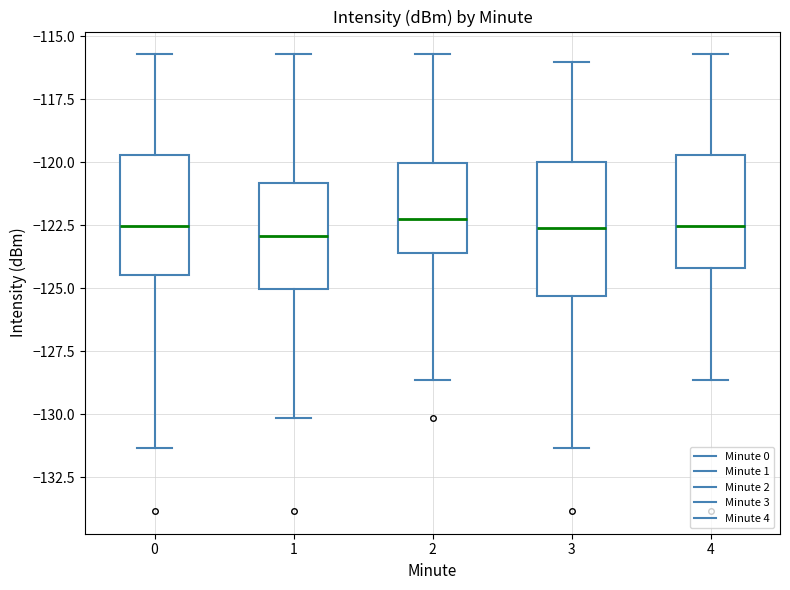

Where does the median line of the box at x = 0 sit on the y-axis? The values are not printed on the chart, so give them approximately, as read against the axis.

-122.5